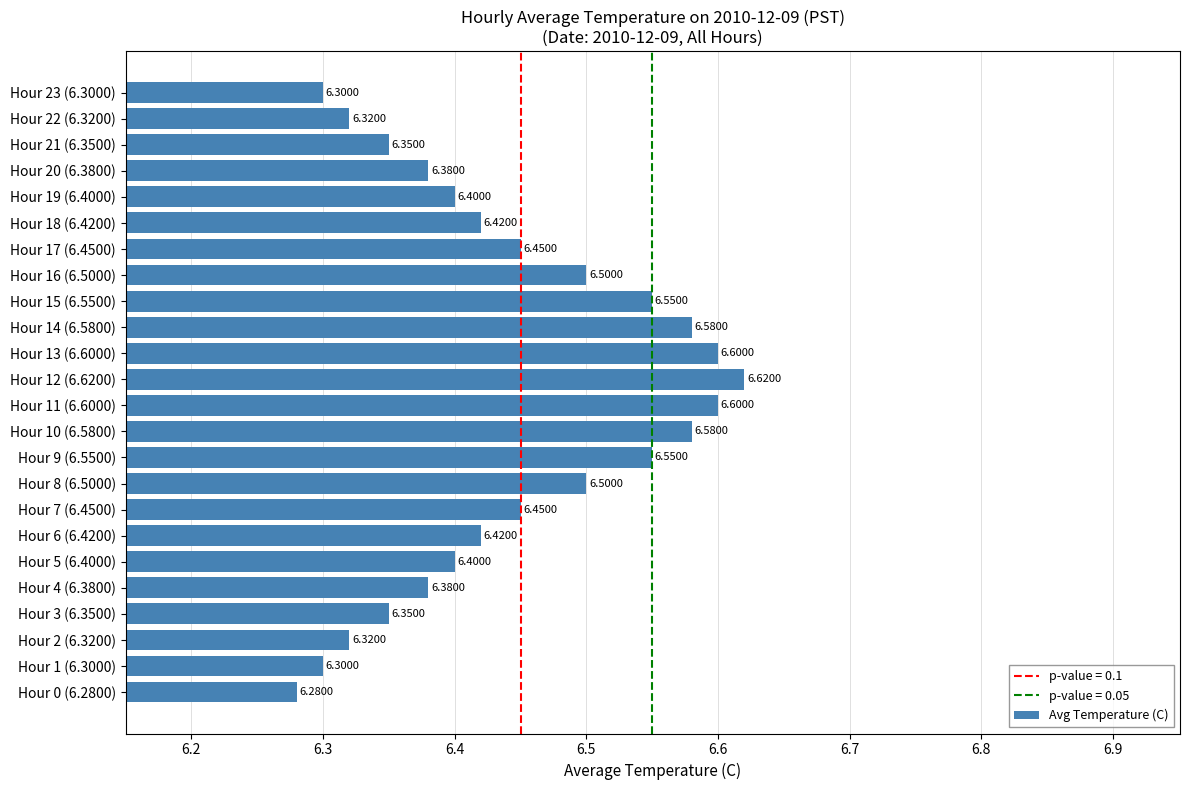

What is the difference between the maximum and minimum values?

0.3